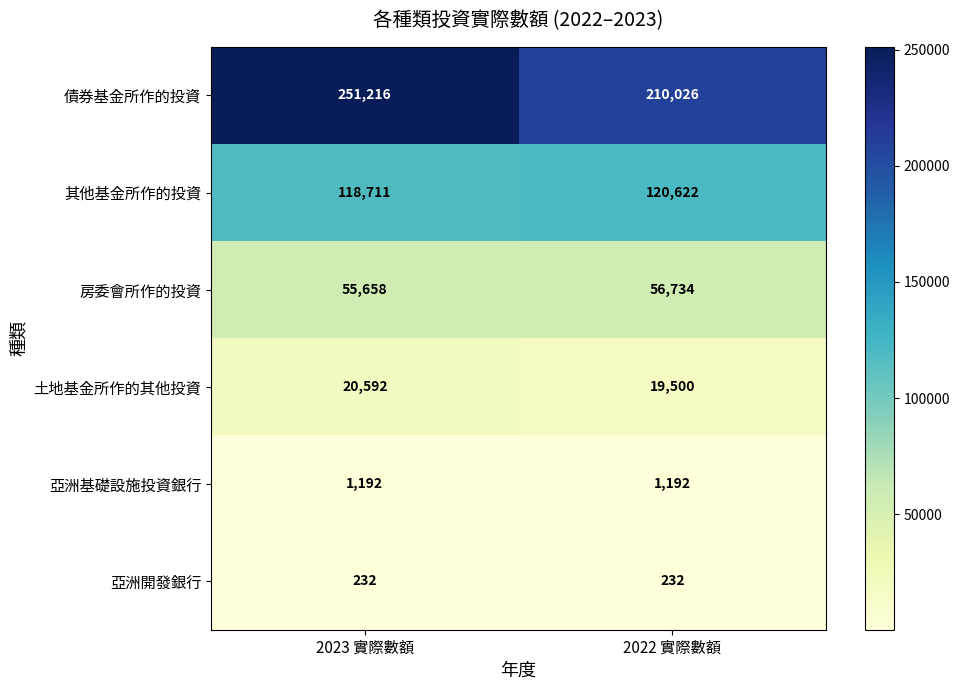

What is the difference between the highest and lowest values at 2023 實際數額?

250984